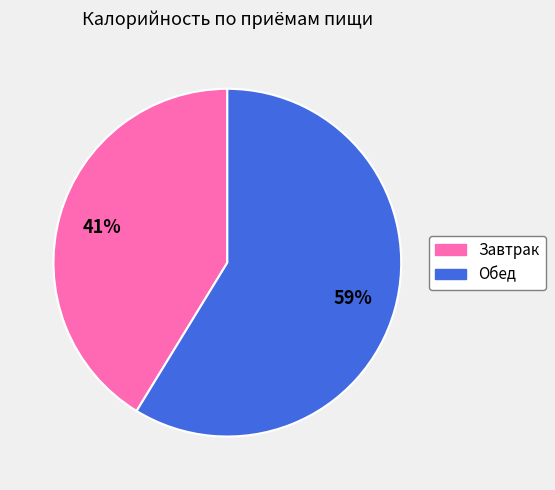

Is Завтрак the majority of the pie?

No